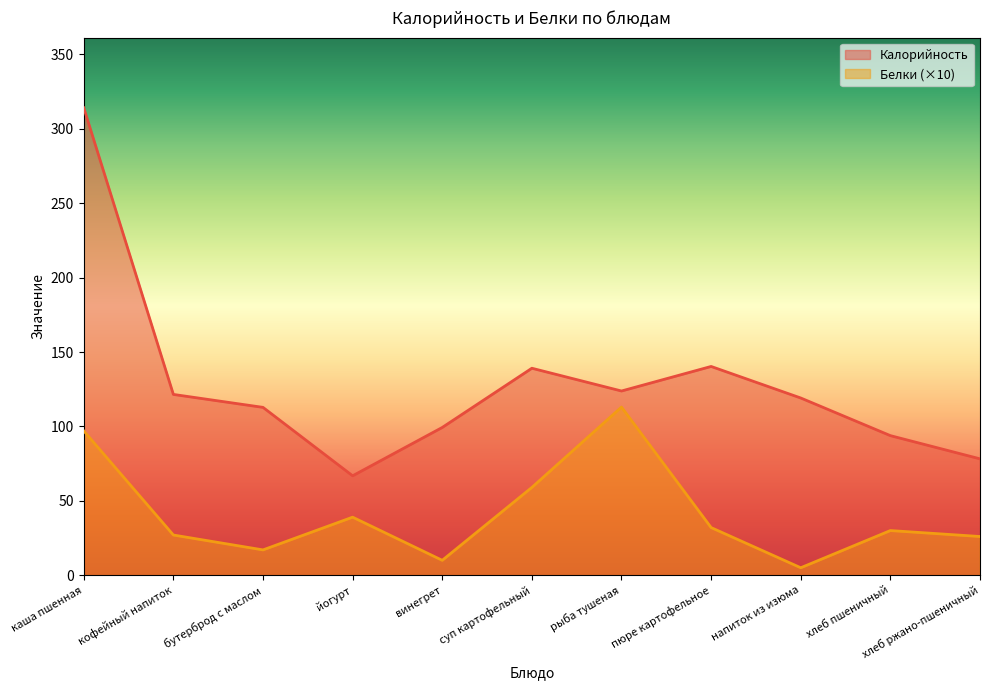

At which label does Калорийность first exceed 119?

каша пшенная